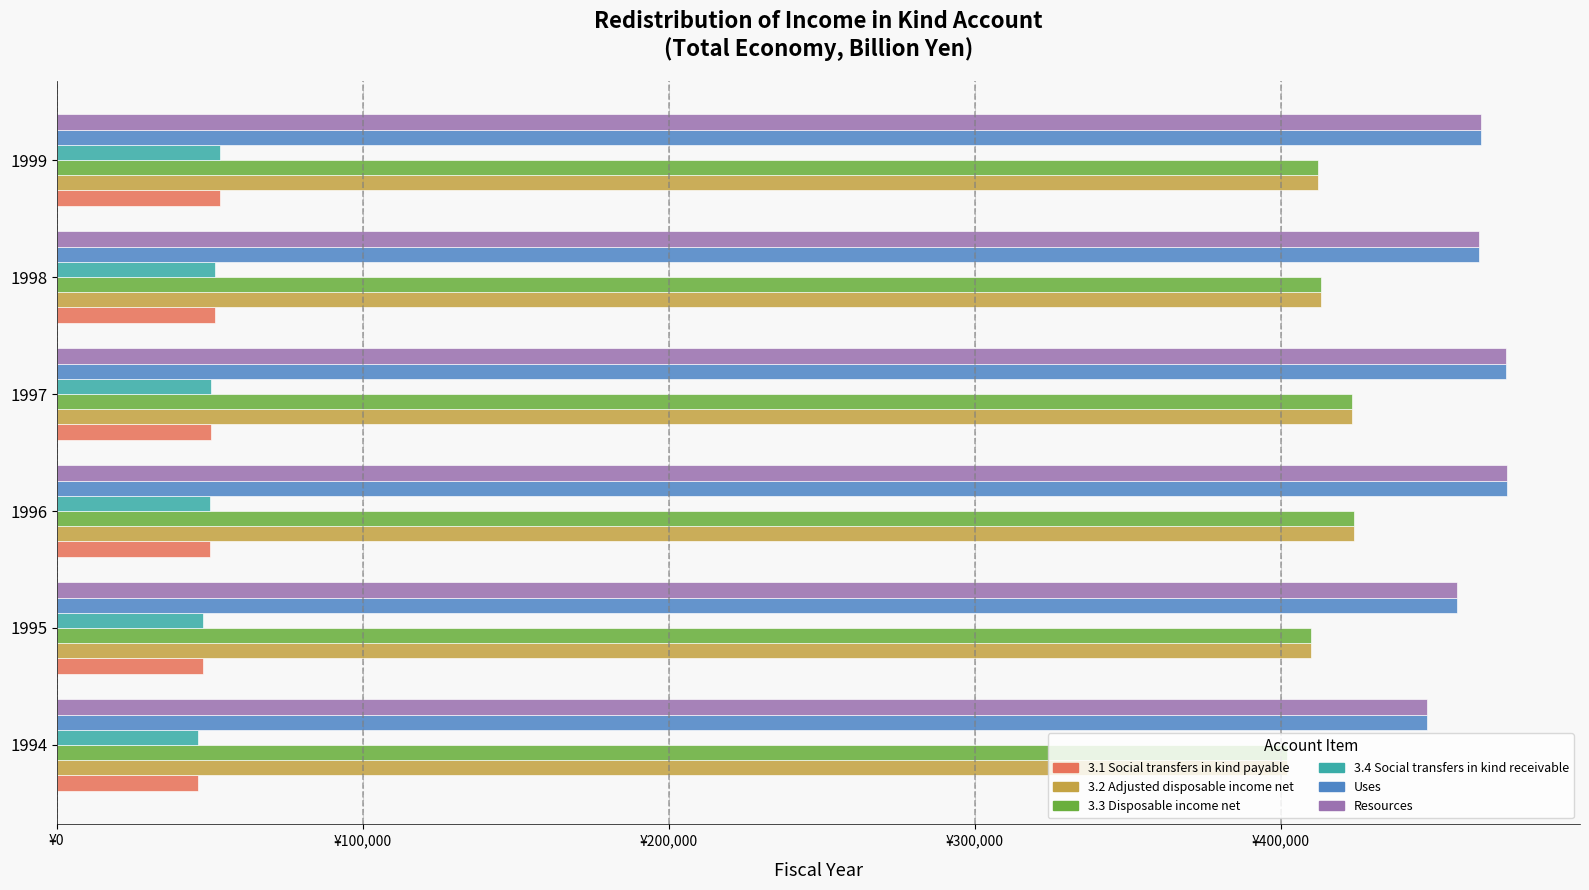

What are all the series names shown in the legend?

3.1 Social transfers in kind payable, 3.2 Adjusted disposable income net, 3.3 Disposable income net, 3.4 Social transfers in kind receivable, Uses, Resources